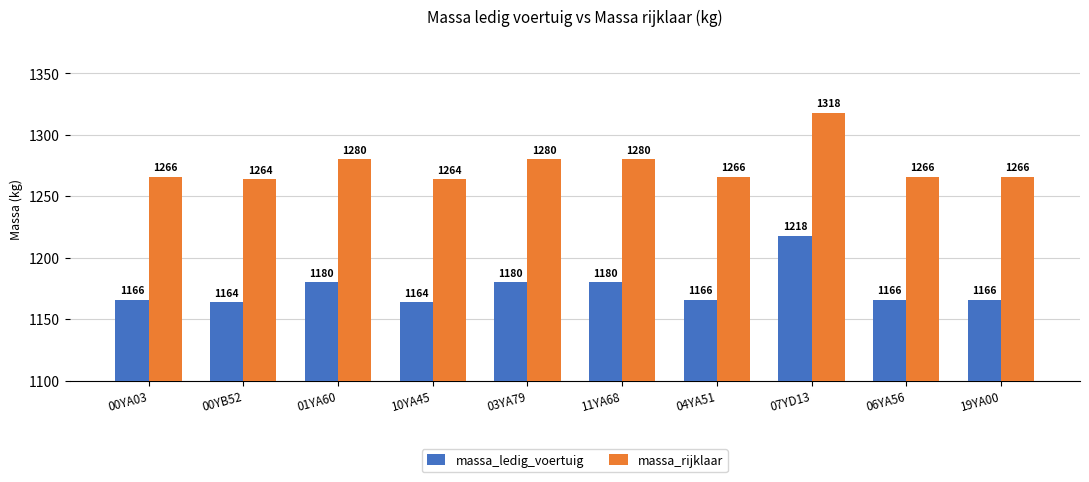

What is the smallest value displayed?

1164